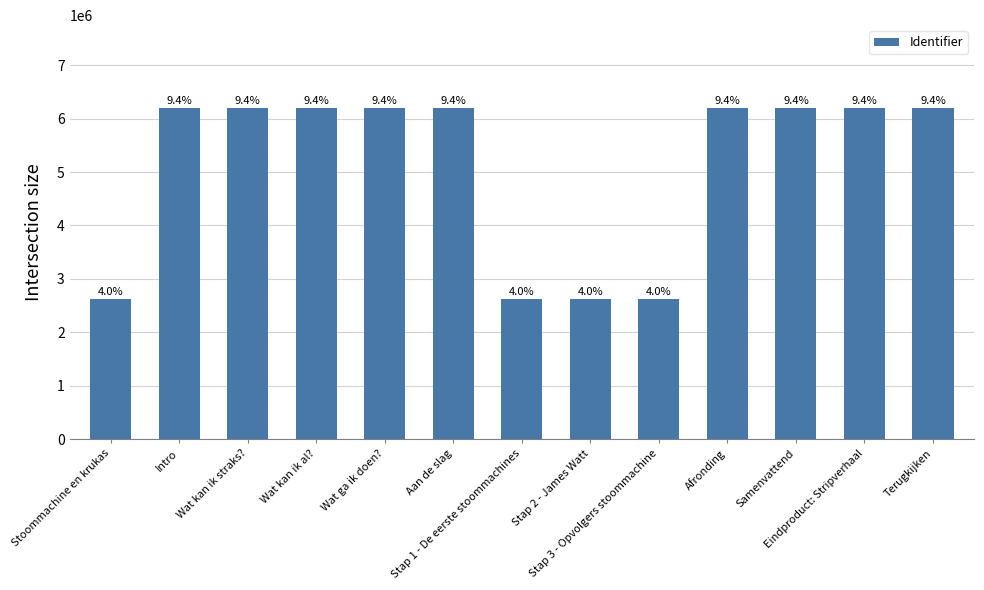

How many bars are there in total?

13